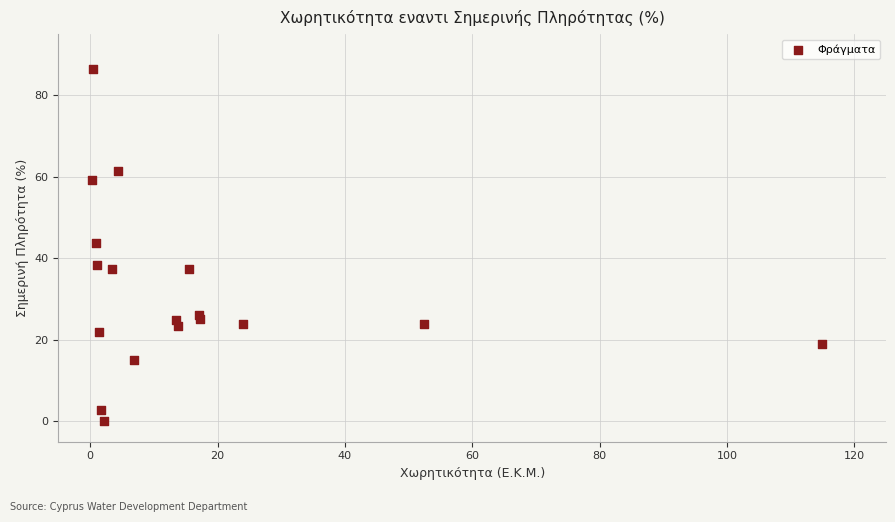

What is the range of X values (max minus min)?

114.7